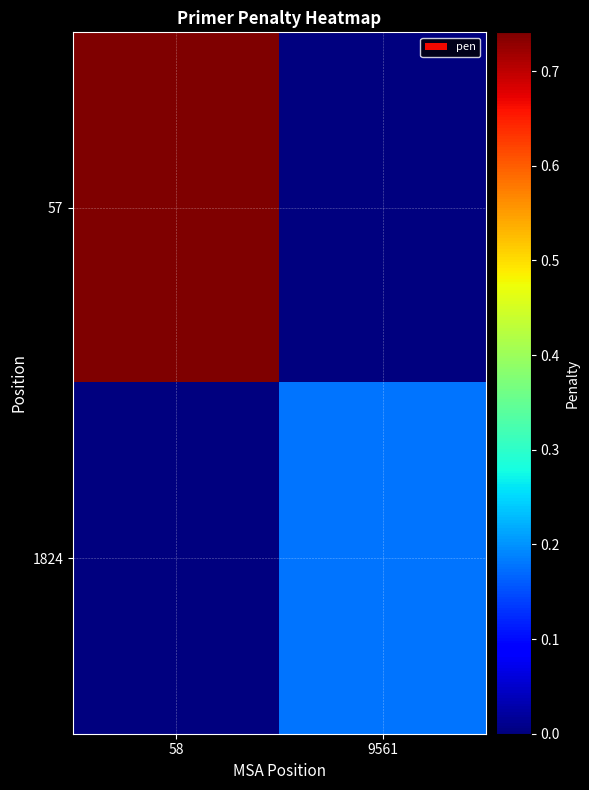

What is the spread (max minus min) of values at 9561?

0.2